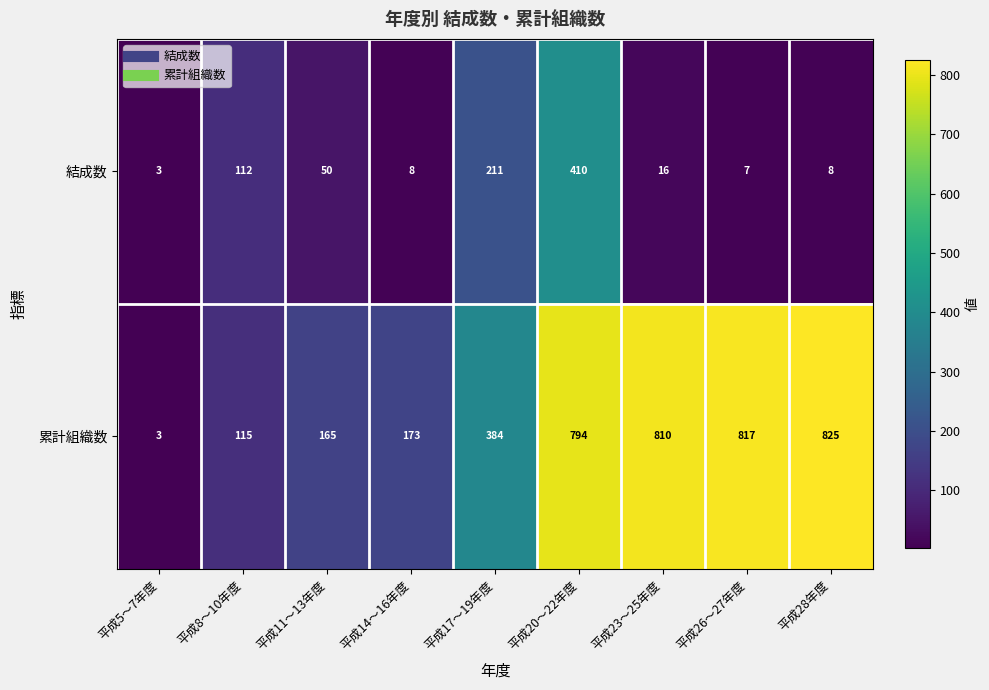

List the series in order of their overall mean, lowest first.

結成数, 累計組織数